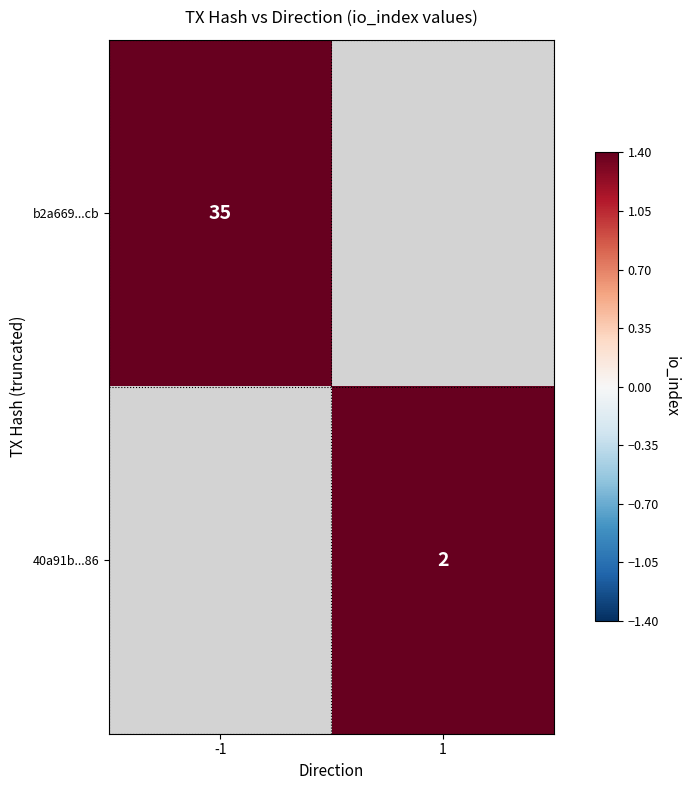

The value of b2a669...cb at -1 is 35. True or false?

True